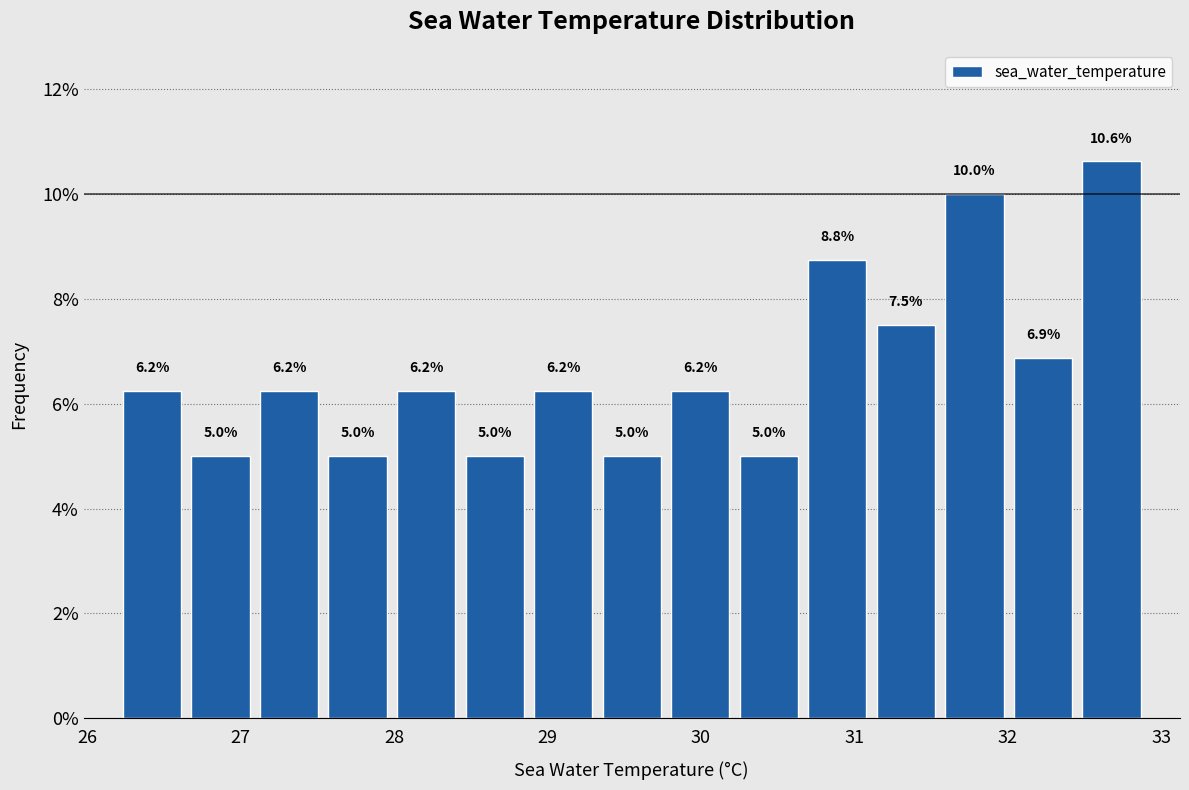

Reading left to right, transcribe this chart: for each bar, give the range it covers on the x-axis and its height. The bar edges are not printed on the chart, so give them approximately, as read against the axis.

26.2 to 26.6: 6.2
26.6 to 27.1: 5.0
27.1 to 27.5: 6.2
27.5 to 28.0: 5.0
28.0 to 28.4: 6.2
28.4 to 28.9: 5.0
28.9 to 29.3: 6.2
29.3 to 29.8: 5.0
29.8 to 30.2: 6.2
30.2 to 30.7: 5.0
30.7 to 31.1: 8.8
31.1 to 31.6: 7.5
31.6 to 32.0: 10.0
32.0 to 32.5: 6.9
32.5 to 32.9: 10.6